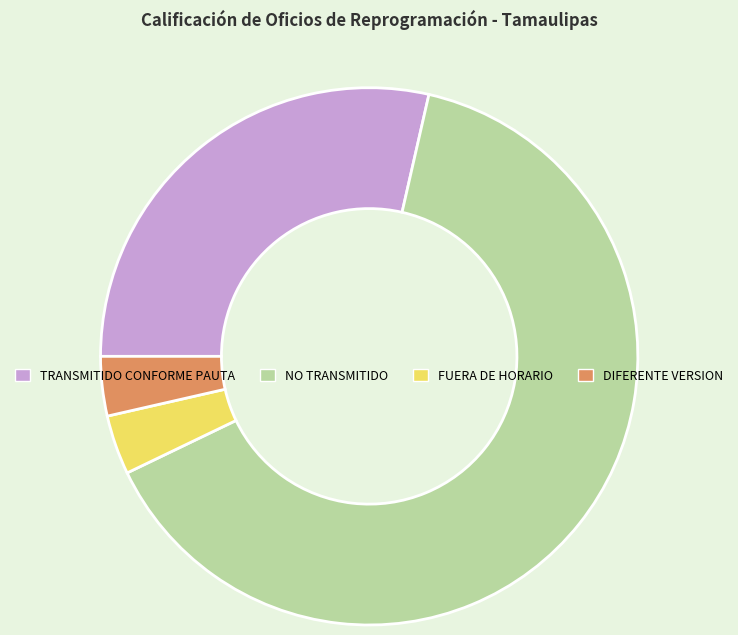

How many segments does this pie chart have?

4